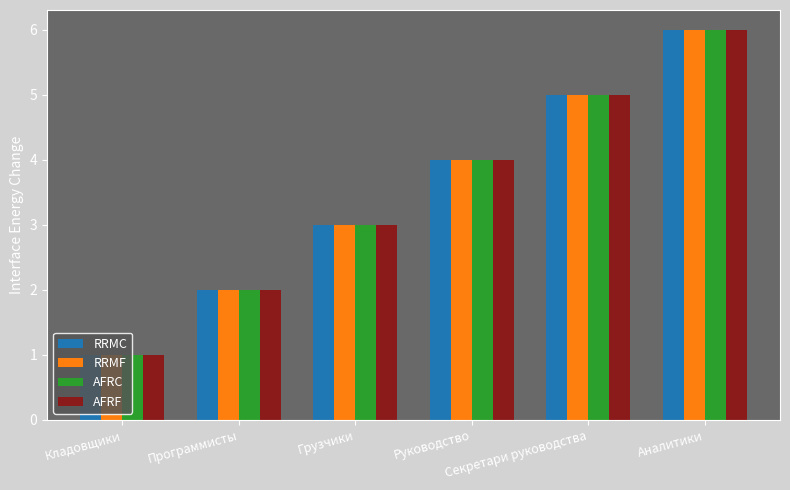

Reading left to right, transcribe all the data shown in this chart.

RRMC: Кладовщики=1	Программисты=2	Грузчики=3	Руководство=4	Секретари руководства=5	Аналитики=6
RRMF: Кладовщики=1	Программисты=2	Грузчики=3	Руководство=4	Секретари руководства=5	Аналитики=6
AFRC: Кладовщики=1	Программисты=2	Грузчики=3	Руководство=4	Секретари руководства=5	Аналитики=6
AFRF: Кладовщики=1	Программисты=2	Грузчики=3	Руководство=4	Секретари руководства=5	Аналитики=6